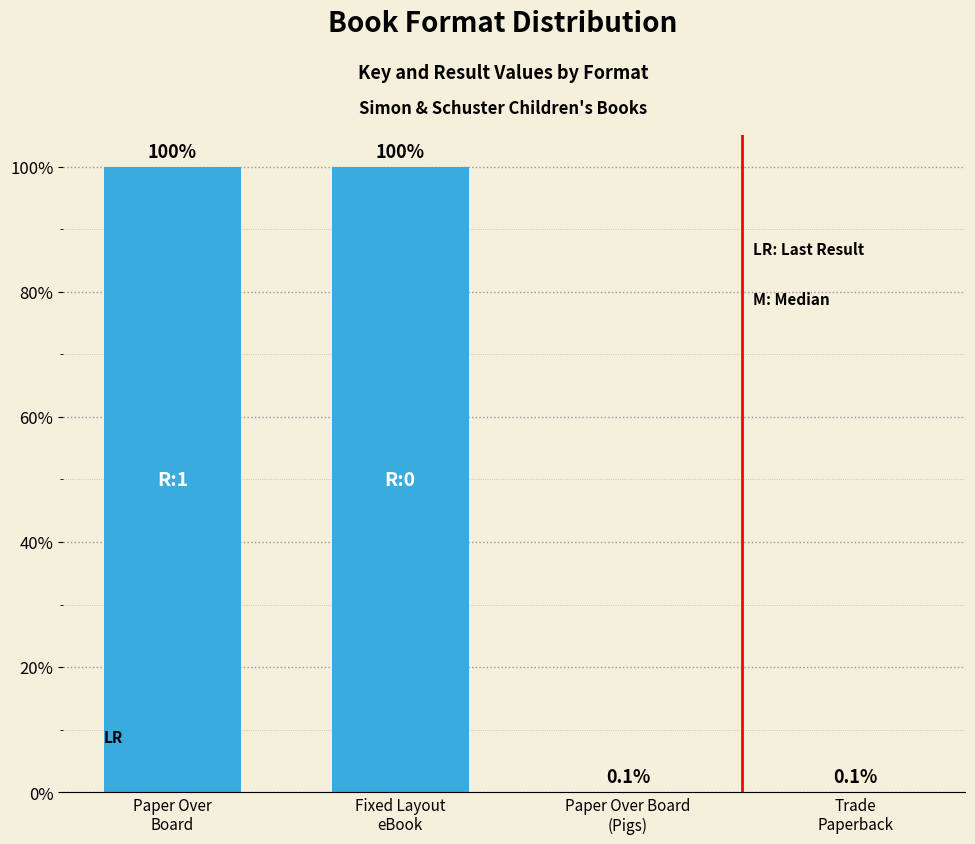

What is the maximum value shown in the chart?

100.0